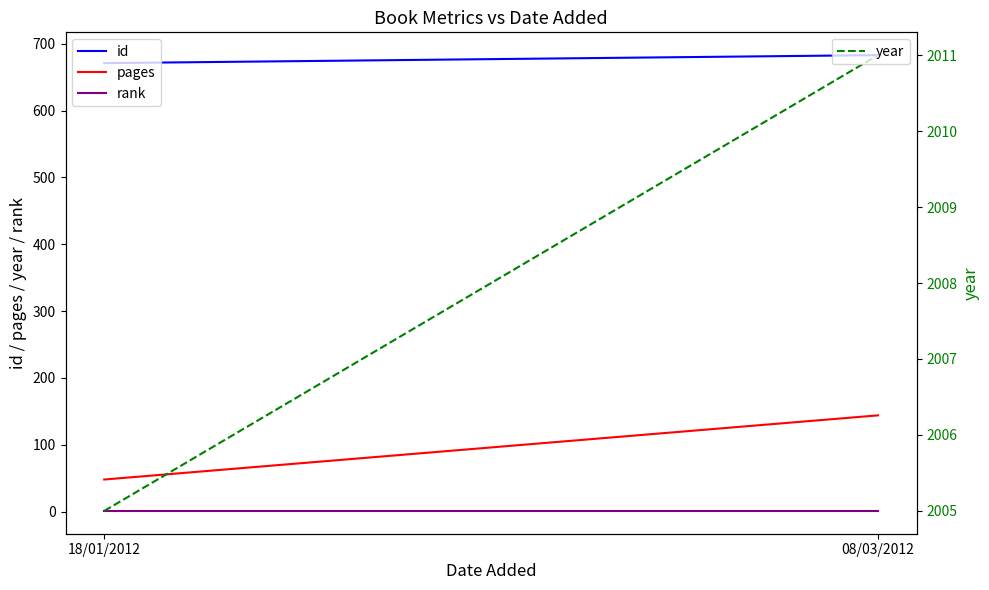

The value of pages at 08/03/2012 is 46. True or false?

False